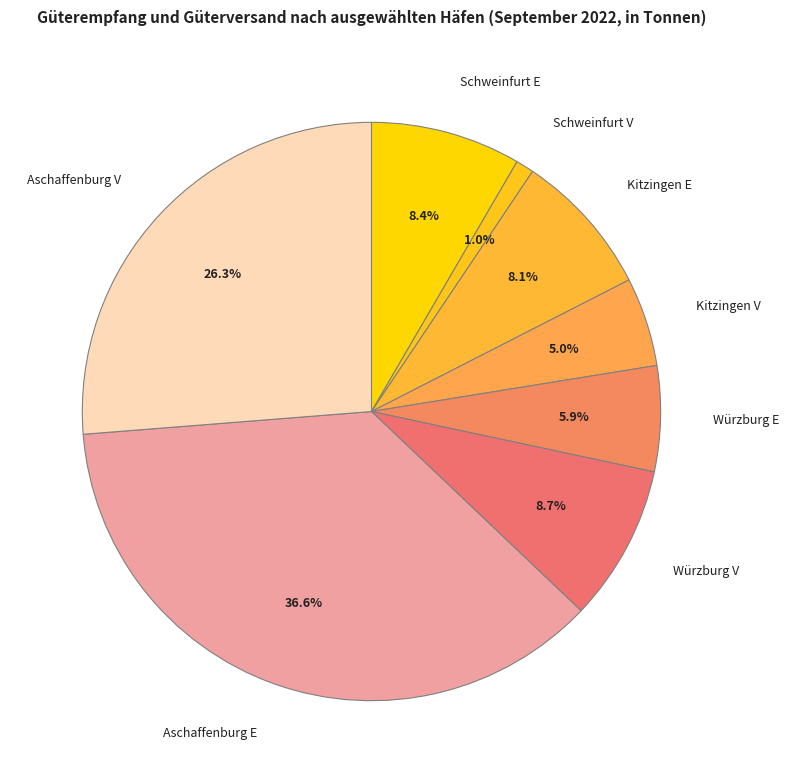

What percentage is the Aschaffenburg V slice, to the nearest percent?

26%